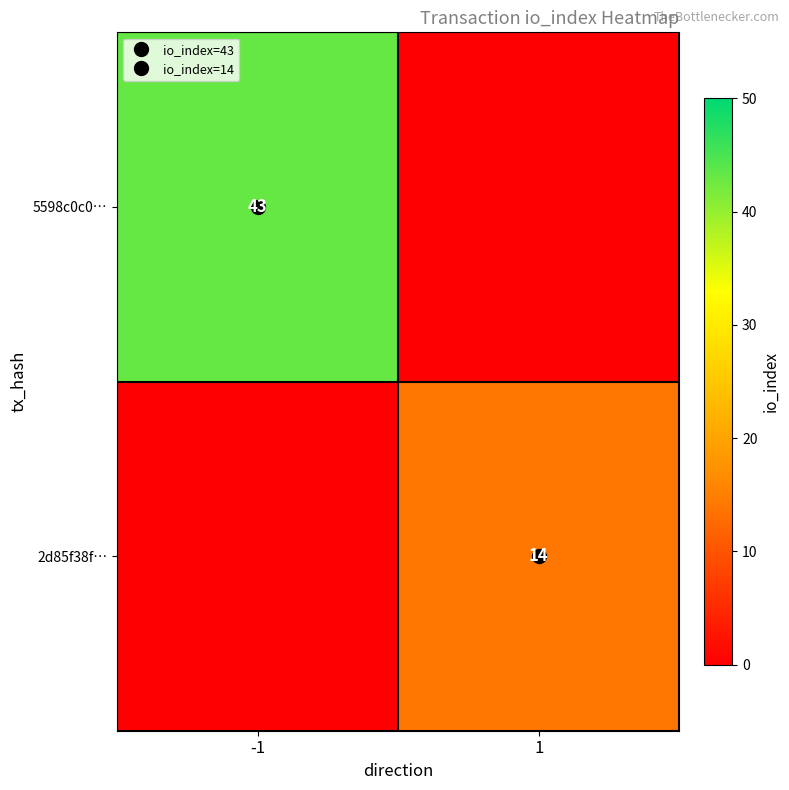

At which category does the chart reach its minimum across all series?

1